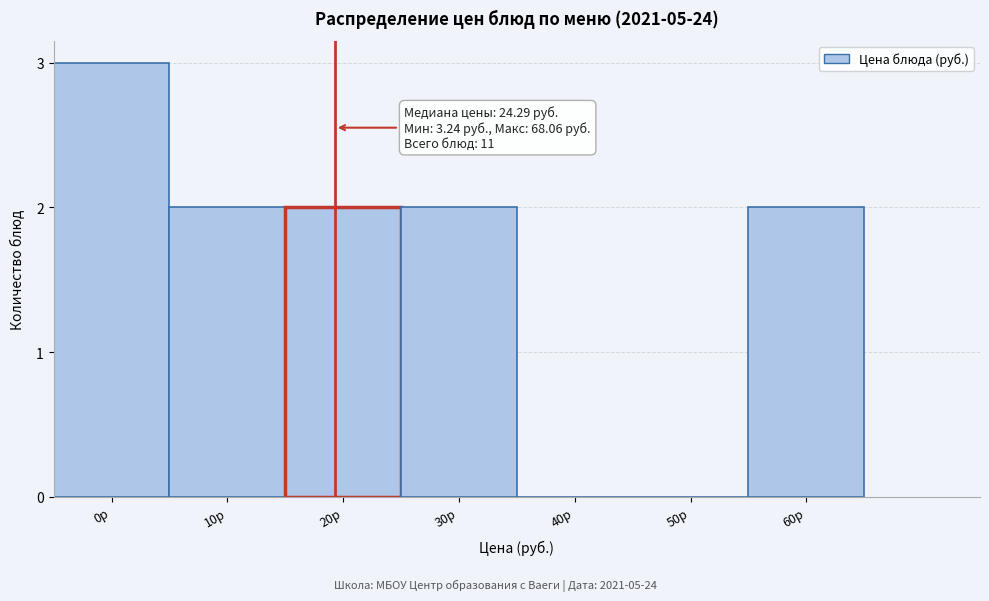

Reading left to right, what are all the values shown in this chart?

0р=3	10р=2	20р=2	30р=2	40р=0	50р=0	60р=2